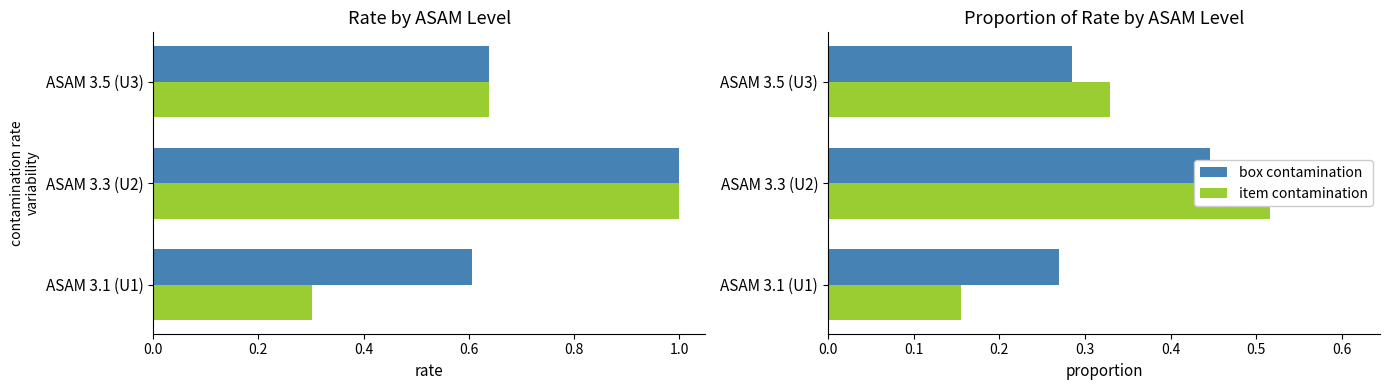

Are the bars horizontal?

Yes